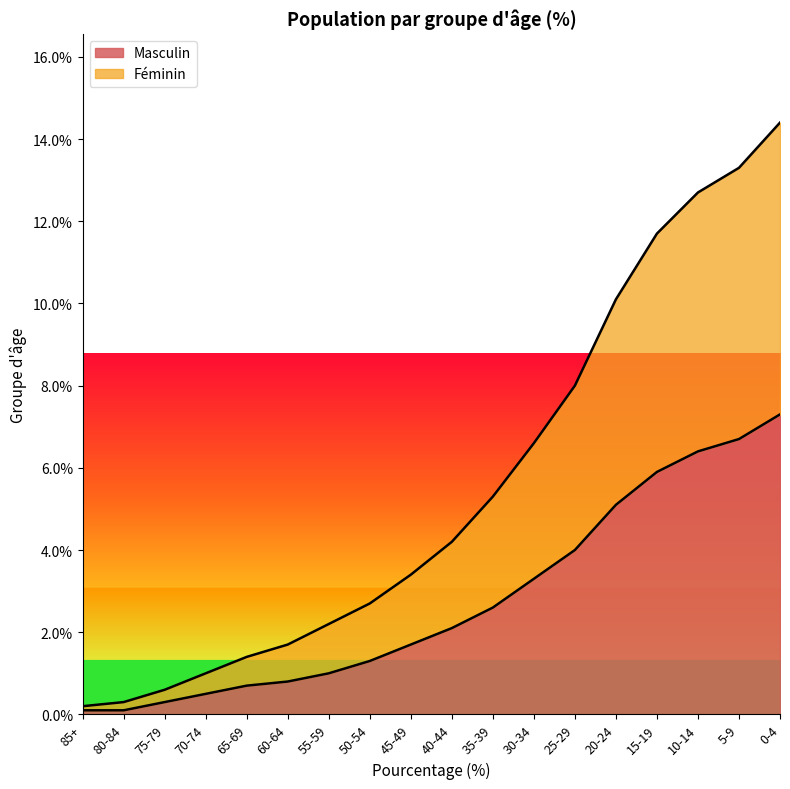

Which series has the widest spread of values?

Féminin